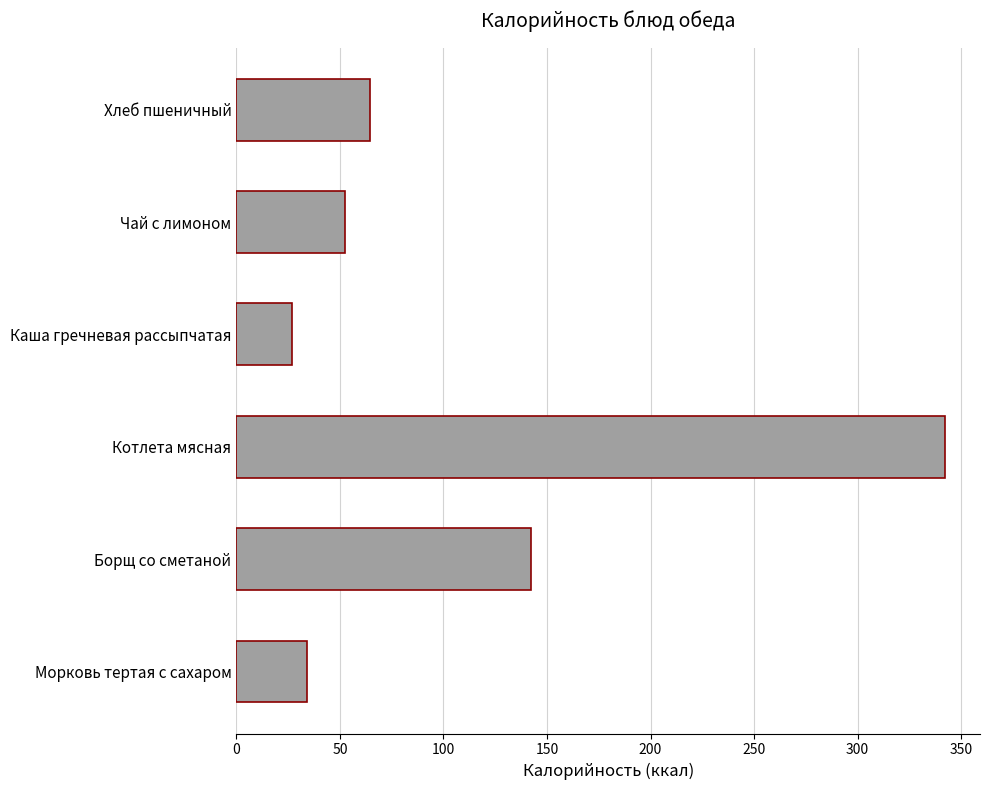

The chart shows a value of 342.0 at Котлета мясная. True or false?

True